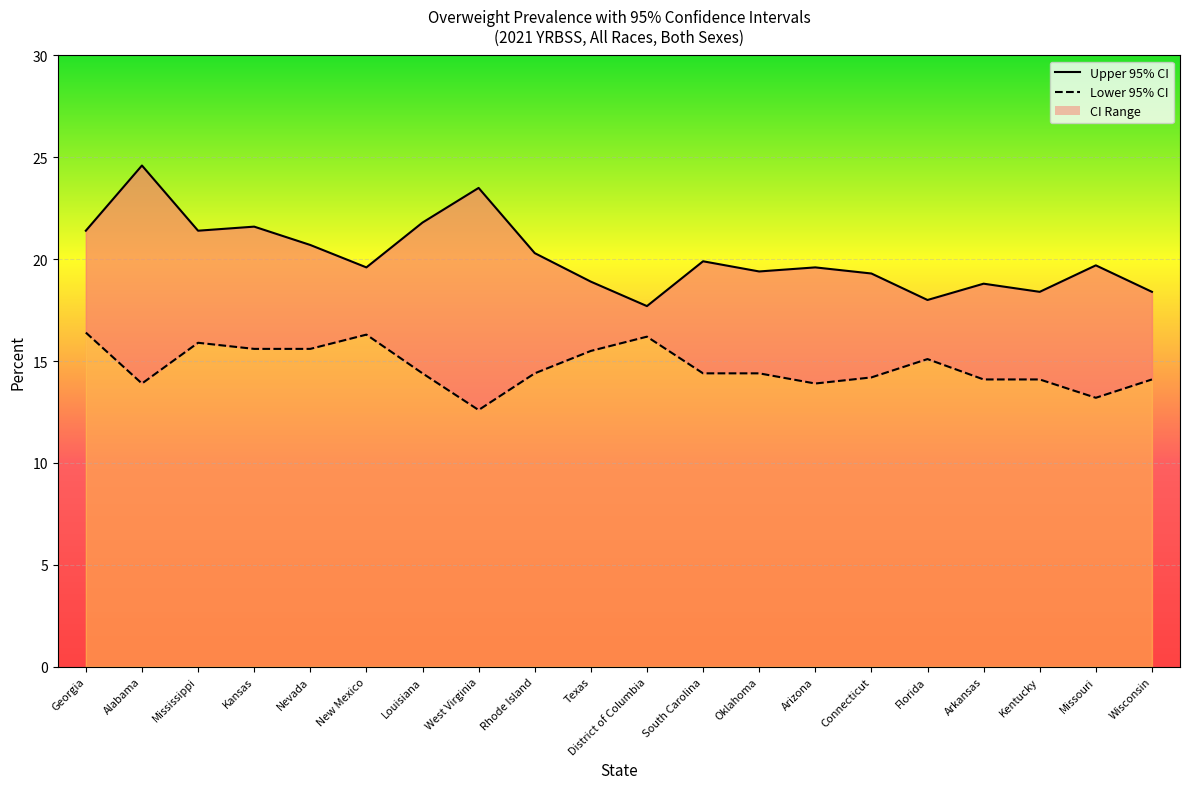

Which series has the largest total across all categories?

Upper 95% CI